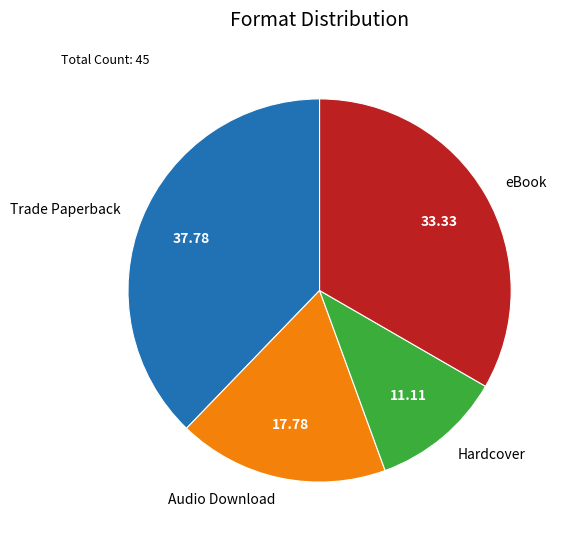

Is there a majority slice in this chart?

No